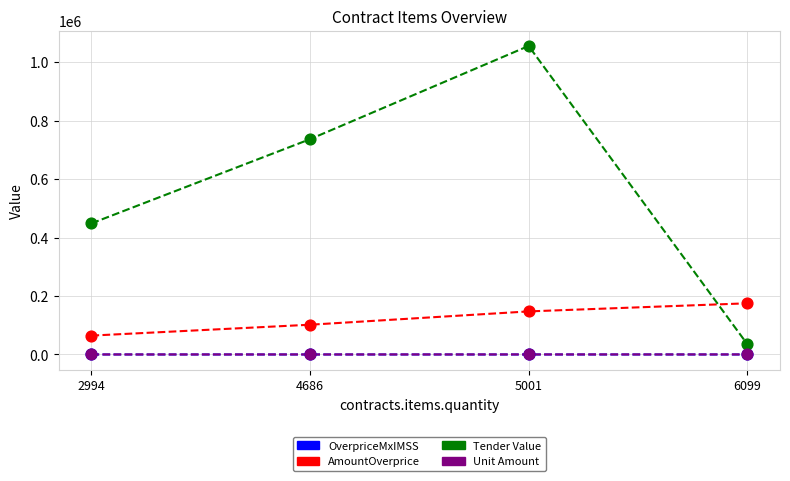

At which category is the sum across all series the highest?

5001